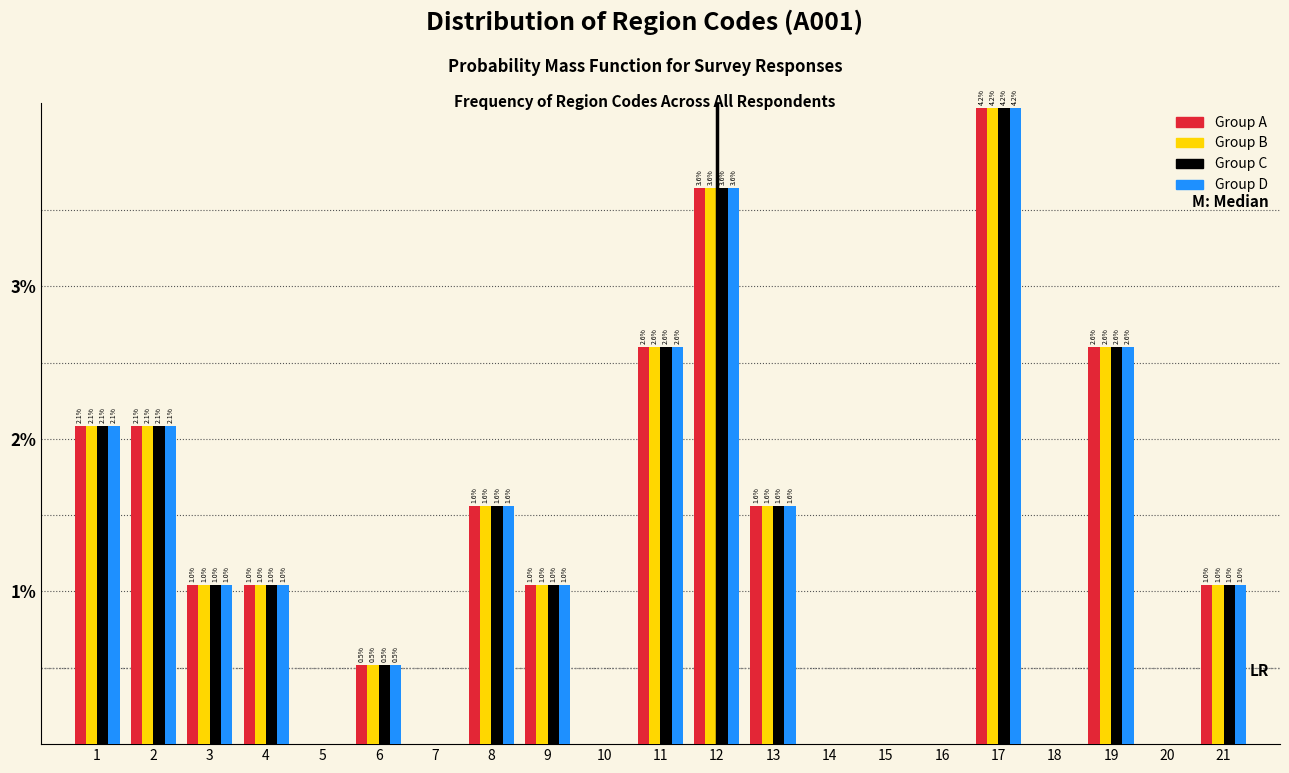

Reading left to right, extract all data points from this chart.

Group A: 1=2.1	2=2.1	3=1.0	4=1.0	5=0.0	6=0.5	7=0.0	8=1.6	9=1.0	10=0.0	11=2.6	12=3.6	13=1.6	14=0.0	15=0.0	16=0.0	17=4.2	18=0.0	19=2.6	20=0.0	21=1.0
Group B: 1=2.1	2=2.1	3=1.0	4=1.0	5=0.0	6=0.5	7=0.0	8=1.6	9=1.0	10=0.0	11=2.6	12=3.6	13=1.6	14=0.0	15=0.0	16=0.0	17=4.2	18=0.0	19=2.6	20=0.0	21=1.0
Group C: 1=2.1	2=2.1	3=1.0	4=1.0	5=0.0	6=0.5	7=0.0	8=1.6	9=1.0	10=0.0	11=2.6	12=3.6	13=1.6	14=0.0	15=0.0	16=0.0	17=4.2	18=0.0	19=2.6	20=0.0	21=1.0
Group D: 1=2.1	2=2.1	3=1.0	4=1.0	5=0.0	6=0.5	7=0.0	8=1.6	9=1.0	10=0.0	11=2.6	12=3.6	13=1.6	14=0.0	15=0.0	16=0.0	17=4.2	18=0.0	19=2.6	20=0.0	21=1.0